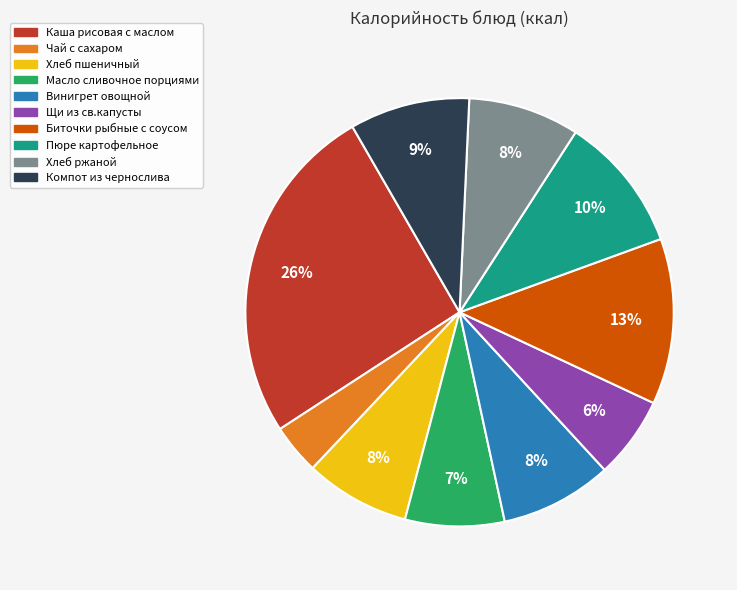

Approximately how many times larger is the value at Пюре картофельное compared to Щи из св.капусты?

1.7